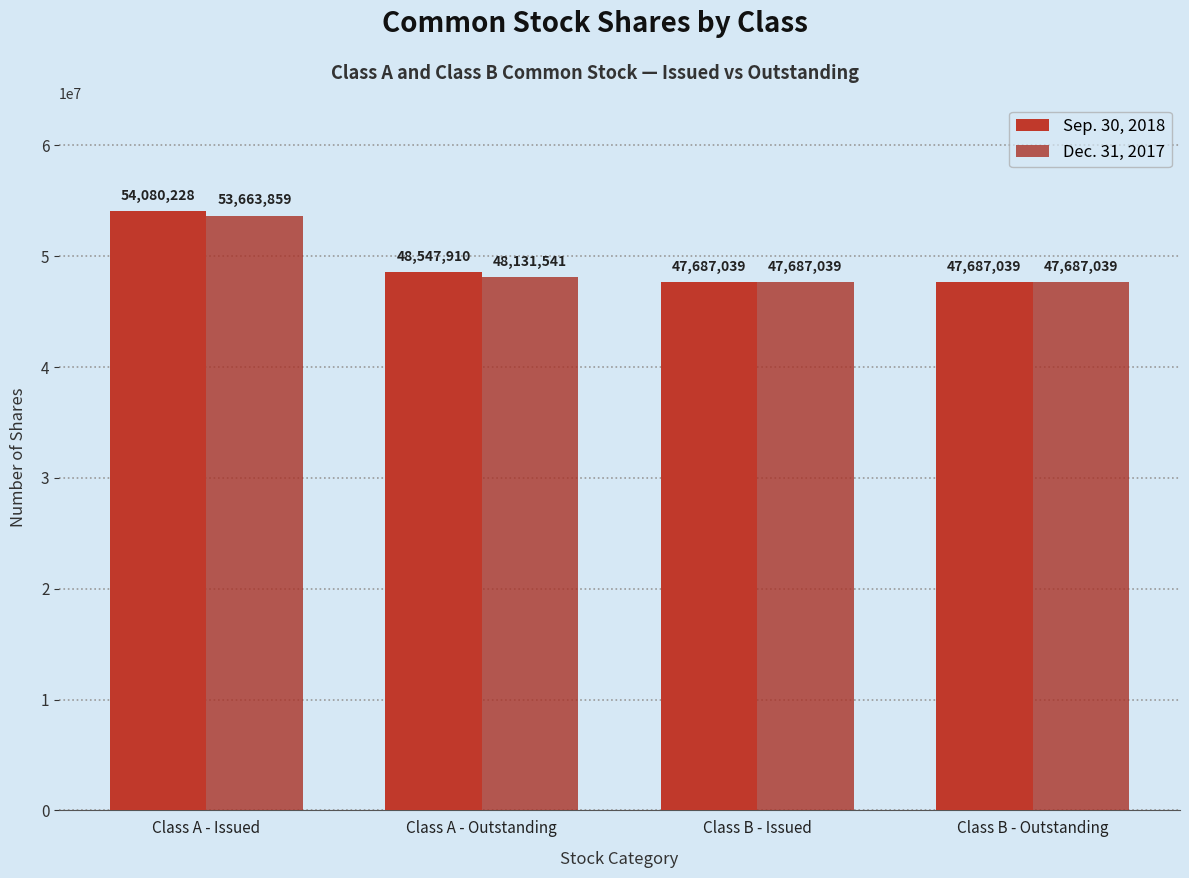

What are all the series names shown in the legend?

Sep. 30, 2018, Dec. 31, 2017